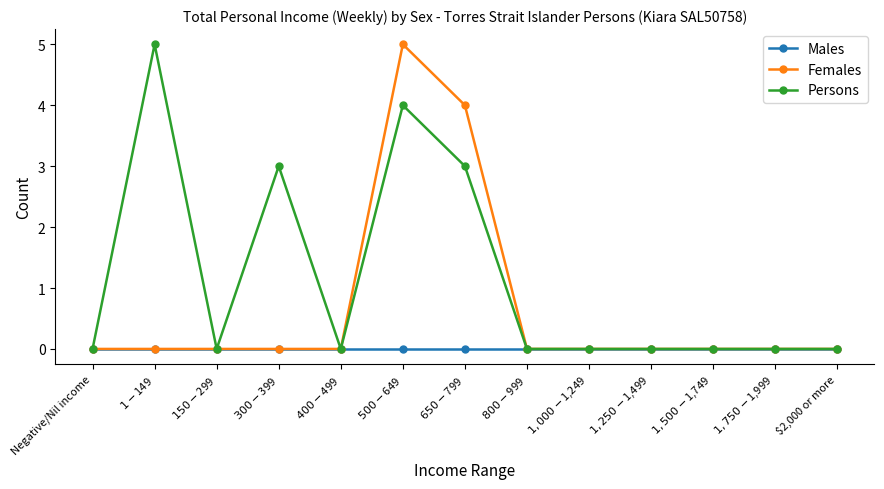

Reading right to left, what are all the values shown in this chart?

Males: 0	0	0	0	0	0	0	0	0	0	0	0	0
Females: 0	0	0	0	0	0	4	5	0	0	0	0	0
Persons: 0	0	0	0	0	0	3	4	0	3	0	5	0